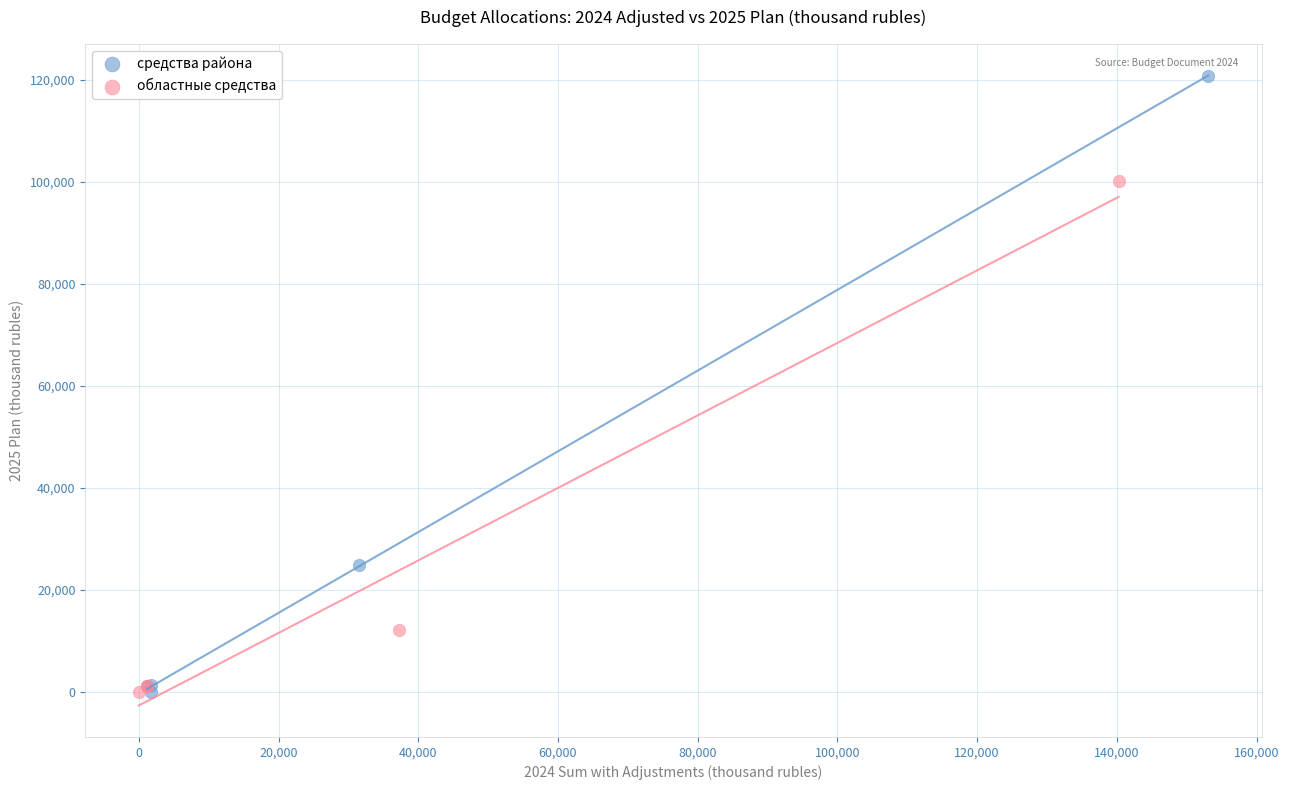

Which series reaches the maximum Y coordinate?

средства района